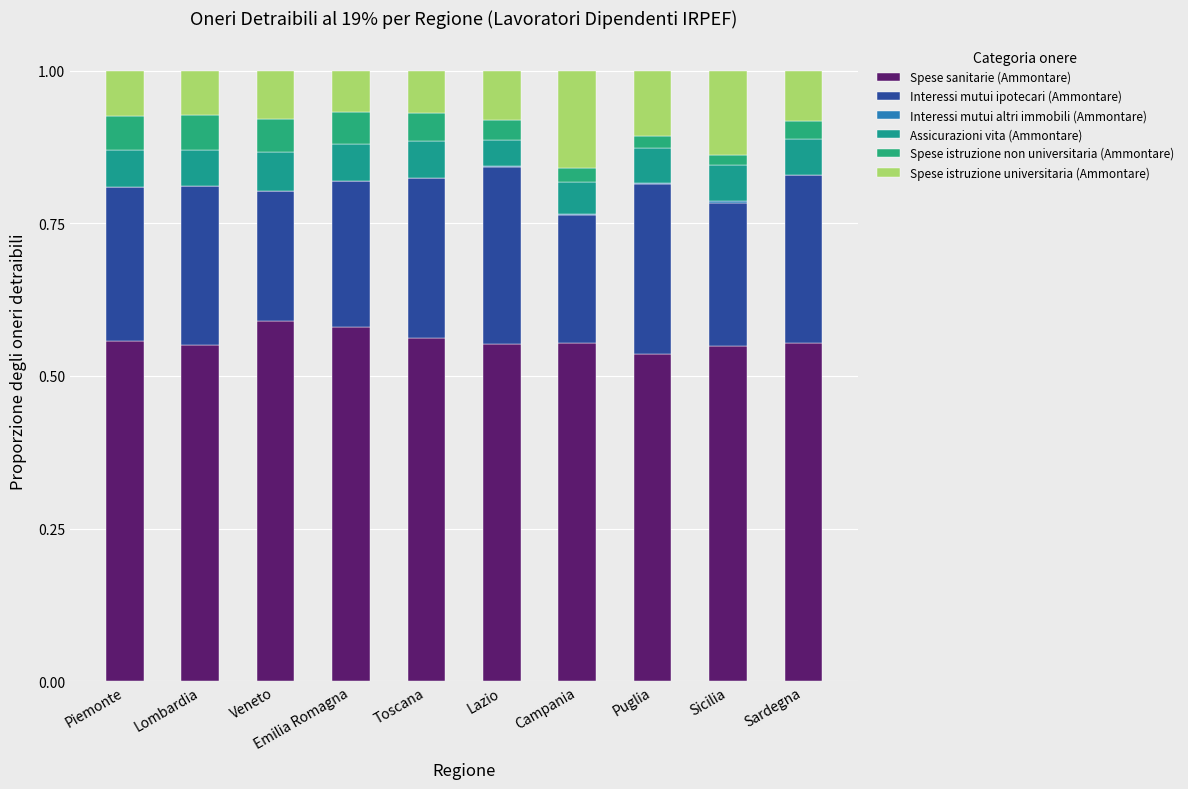

At which category is the sum across all series the highest?

Emilia Romagna